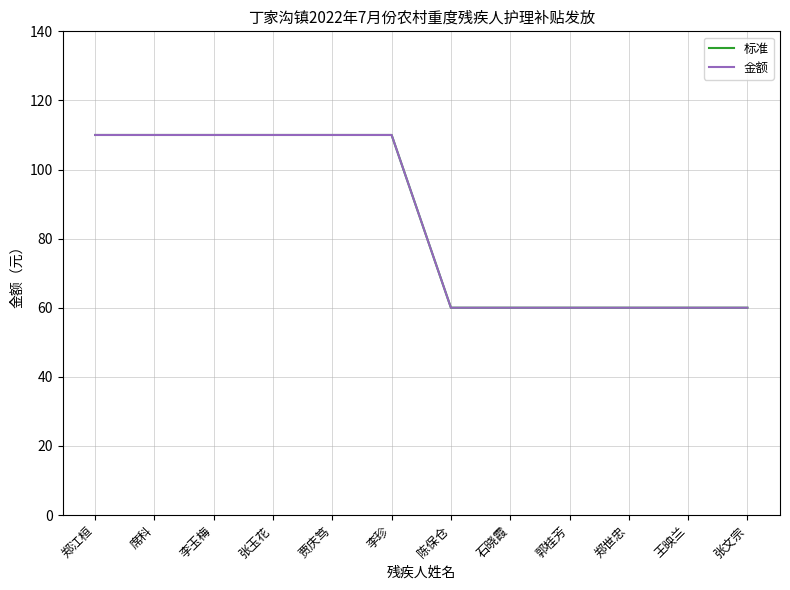

Reading right to left, list all the values displayed in this chart.

标准: 张文宗=60	王映兰=60	郑世忠=60	郭桂芳=60	石晓霞=60	陈保仓=60	李珍=110	贾庆笃=110	张玉花=110	李玉梅=110	席科=110	郑江桓=110
金额: 张文宗=60	王映兰=60	郑世忠=60	郭桂芳=60	石晓霞=60	陈保仓=60	李珍=110	贾庆笃=110	张玉花=110	李玉梅=110	席科=110	郑江桓=110